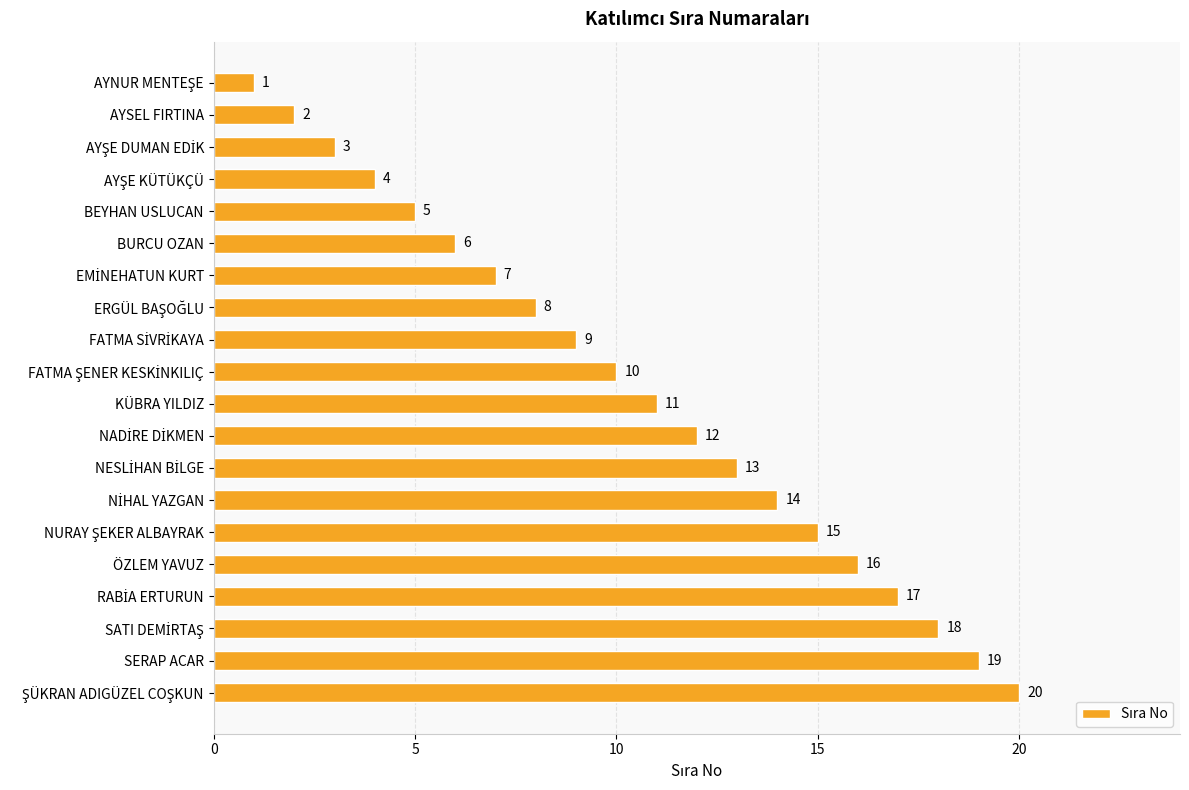

Are the bars grouped side by side (vs. stacked)?

No